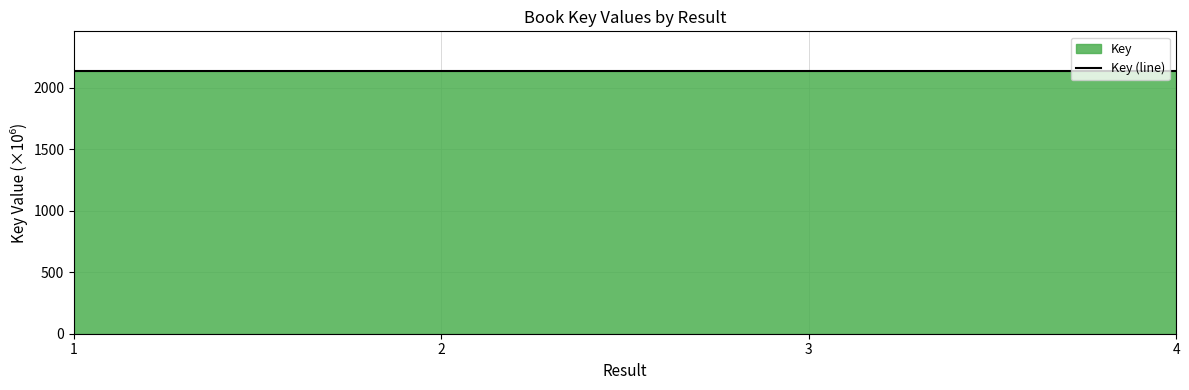

Is it true that the value at 2 is 1471.5?

False